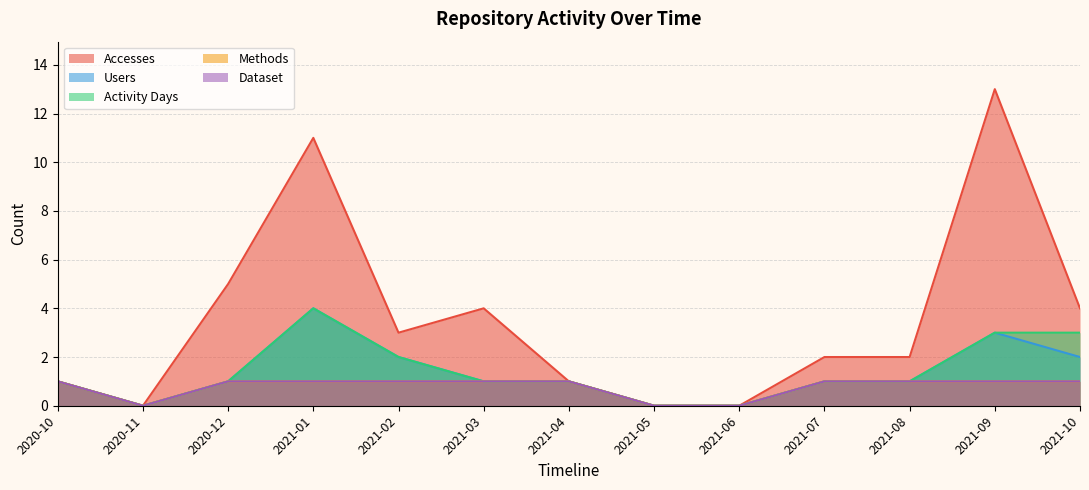

What are all the series names shown in the legend?

Accesses, Users, Activity Days, Methods, Dataset